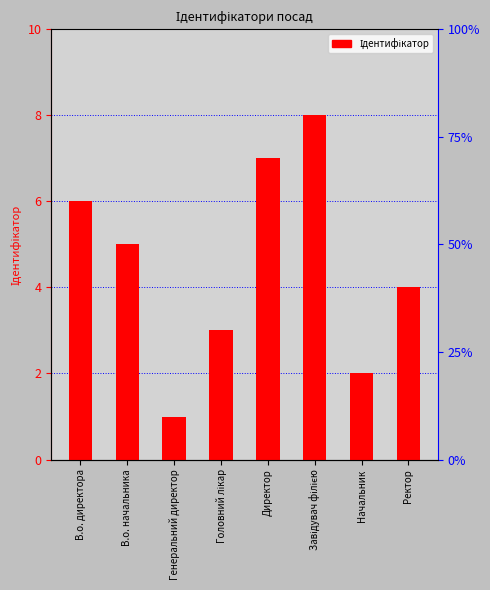

Which category has the lowest value across all series?

Генеральний директор